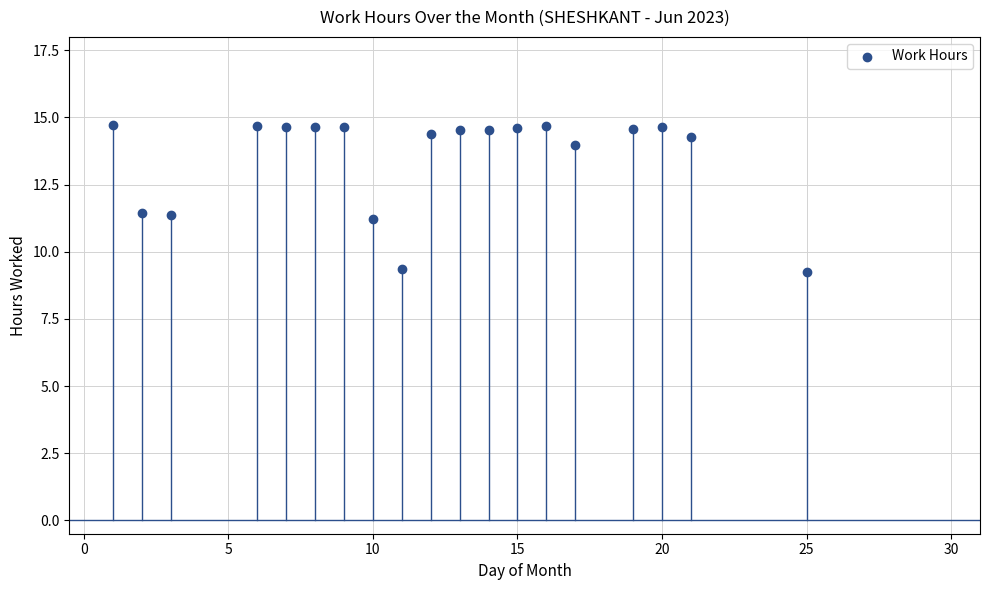

What is the range of Y values (max minus min)?

5.5